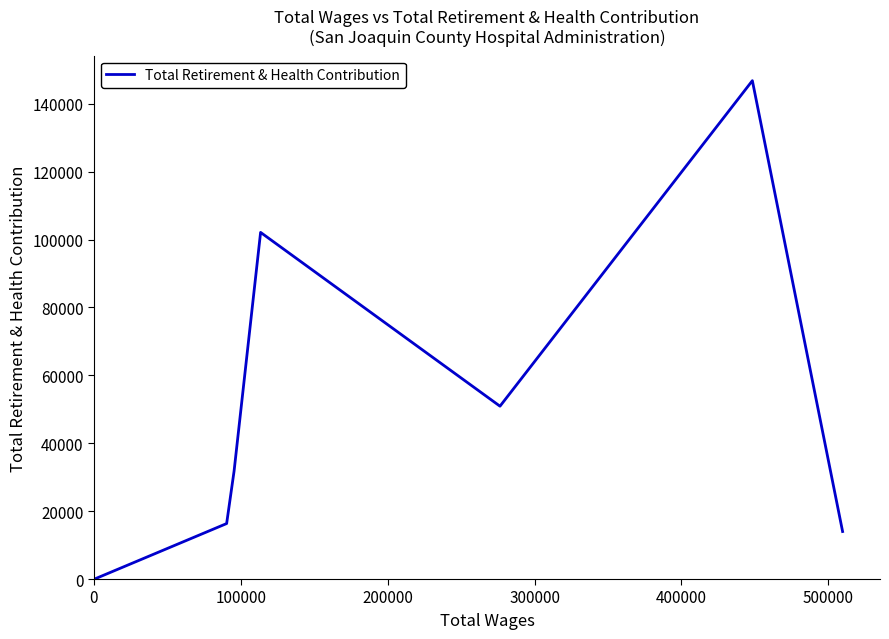

True or false: there are more than 2 points higher than both neighbors.

False